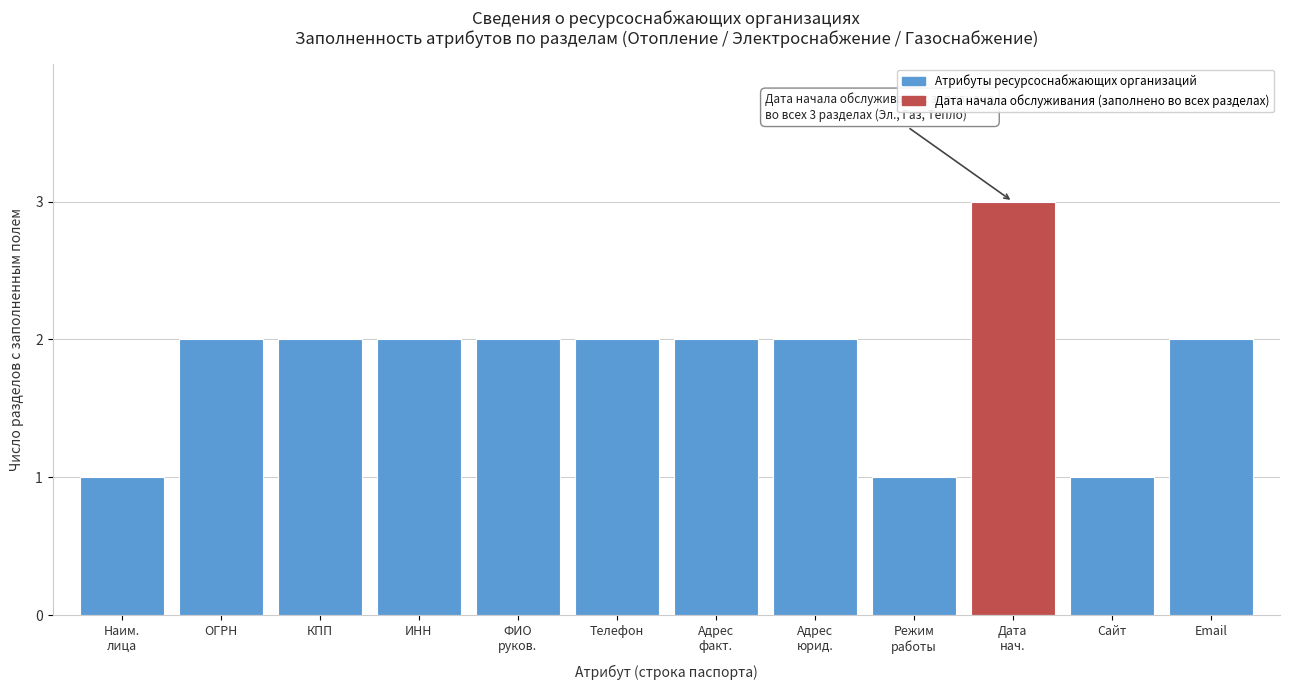

Reading left to right, transcribe all the data shown in this chart.

1	2	2	2	2	2	2	2	1	3	1	2